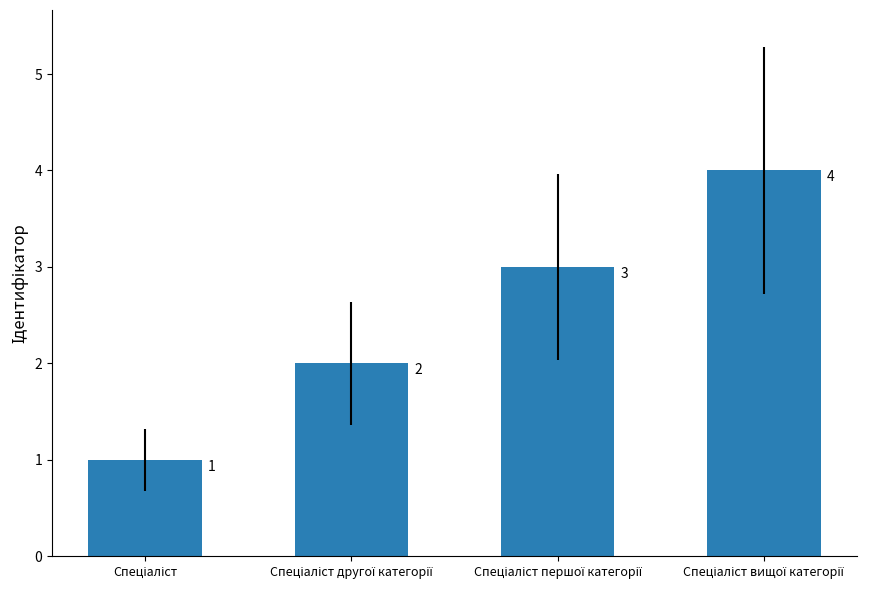

How many bars are there in total?

4